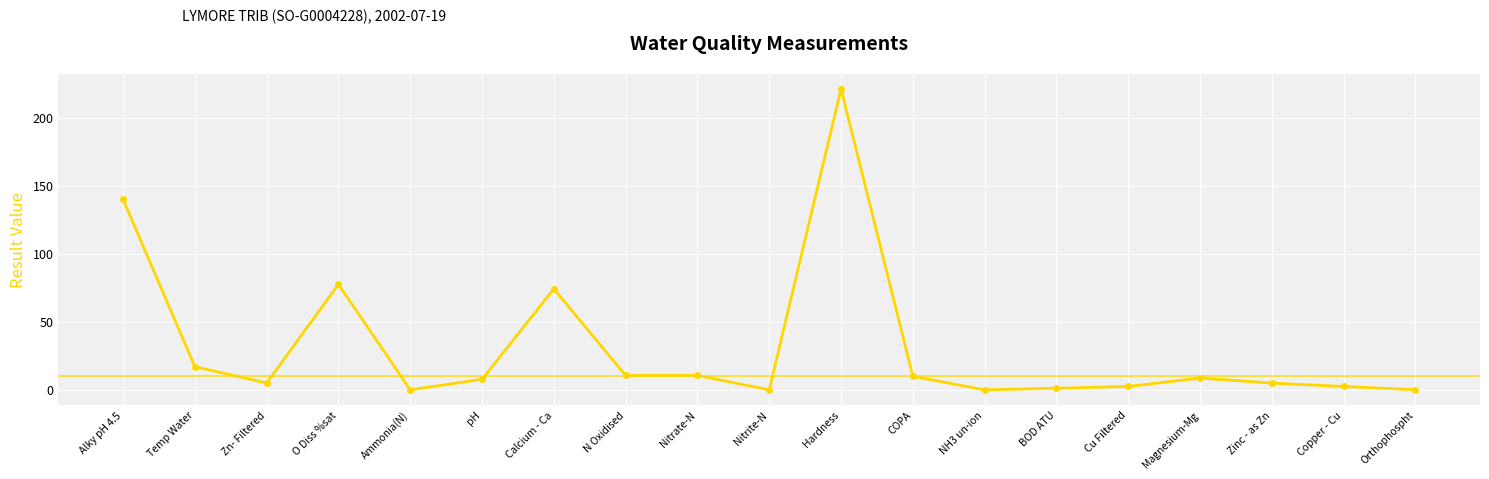

At which label does the data first exceed 7?

Alky pH 4.5